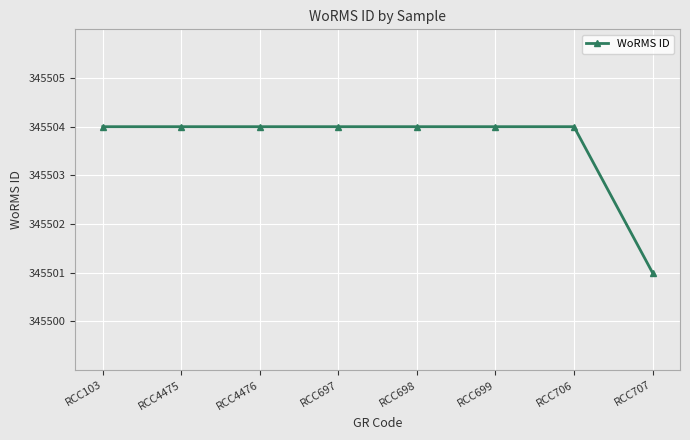

Reading left to right, what are all the values shown in this chart?

345504	345504	345504	345504	345504	345504	345504	345501